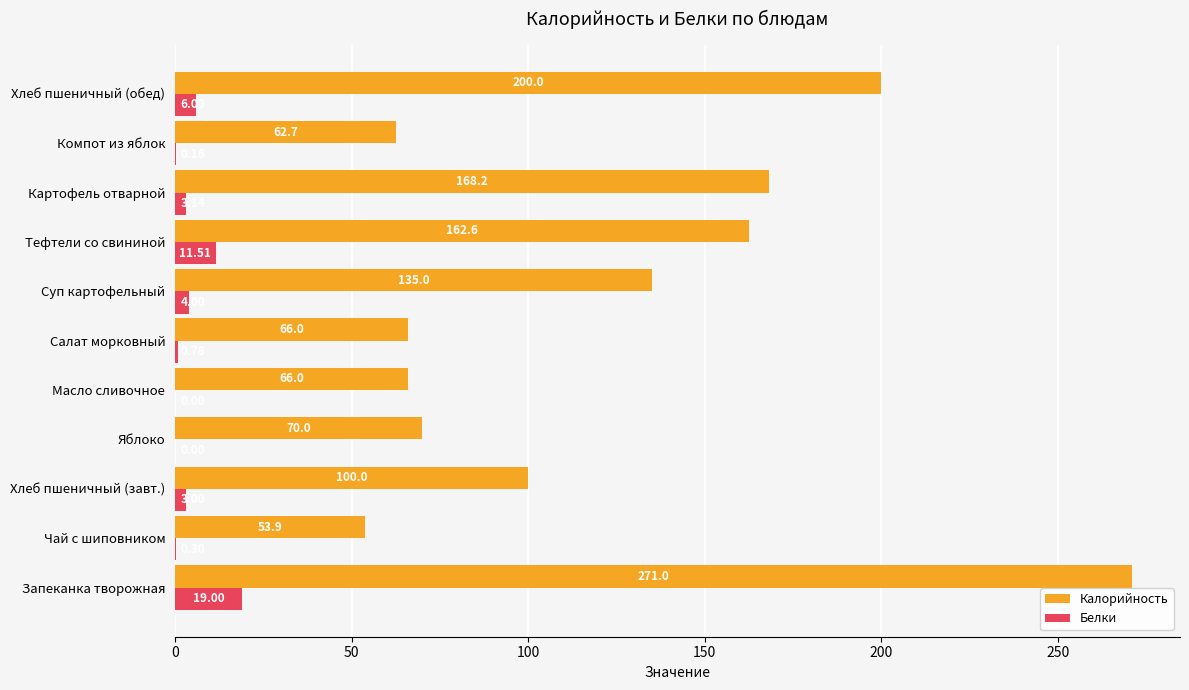

Is the value of Белки at Запеканка творожная greater than the value of Калорийность at Запеканка творожная?

No